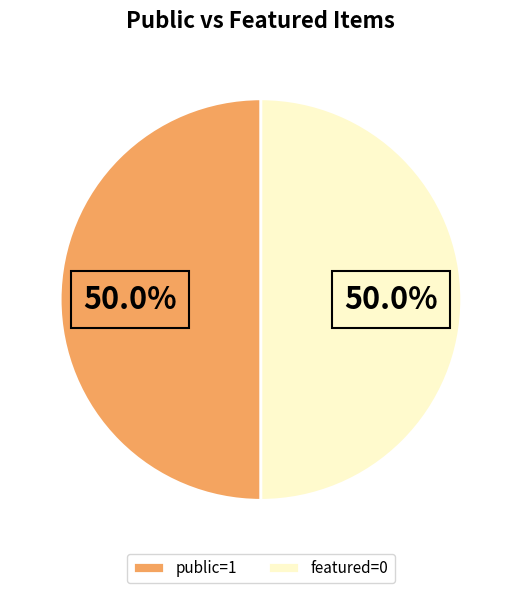

Combined, what portion of the pie is public=1 and featured=0?

100.0%